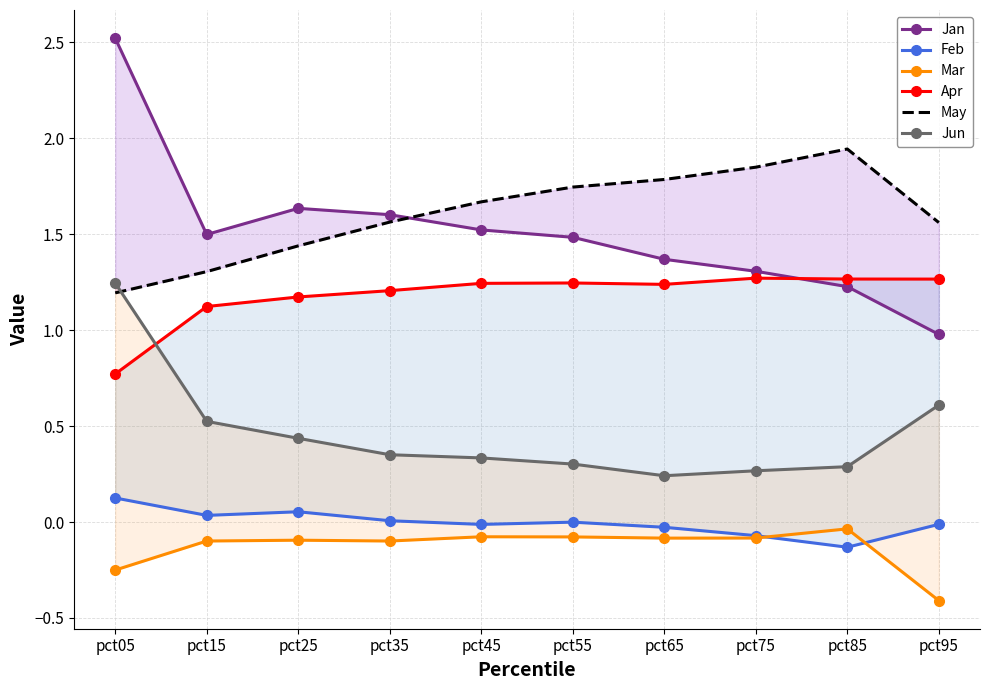

True or false: May has a value of 2.6 at pct85.

False